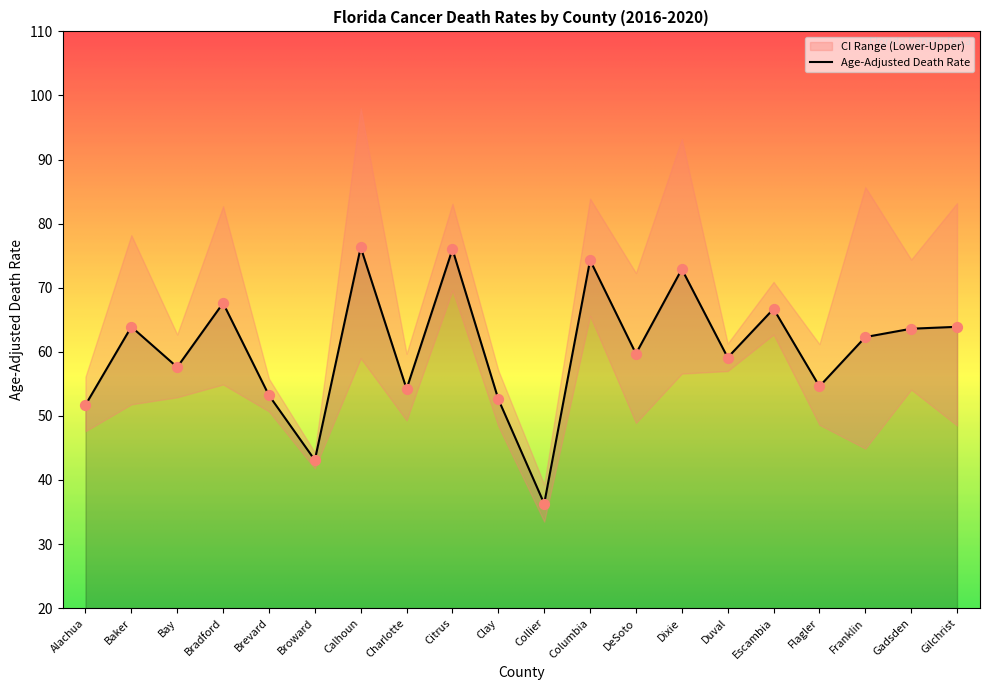

At how many categories does at least one series exceed 59?

15